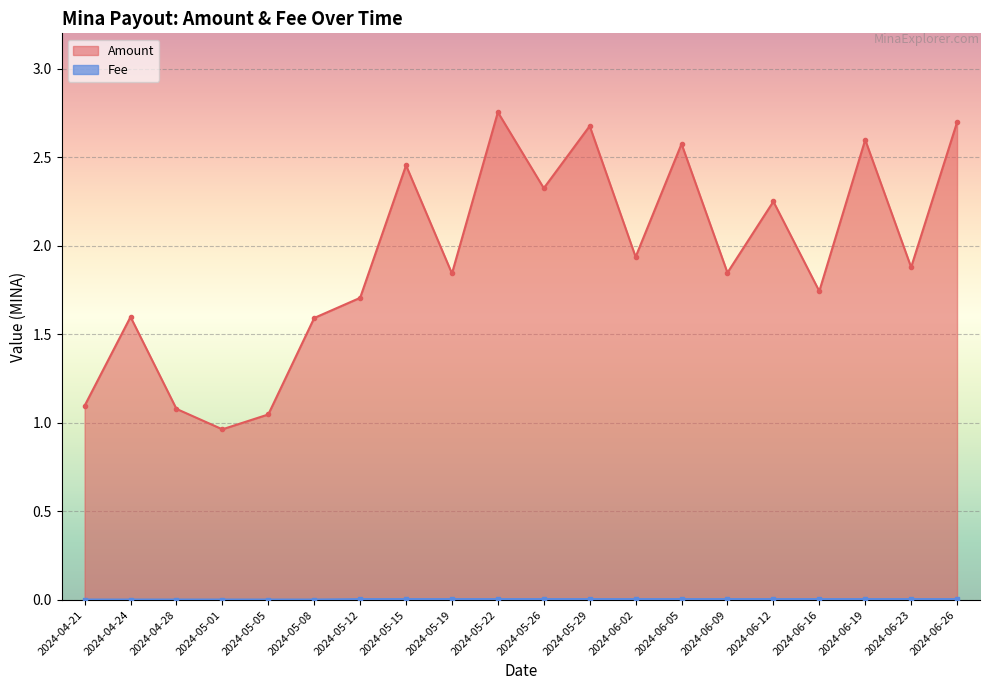

Which series has the widest spread of values?

Amount